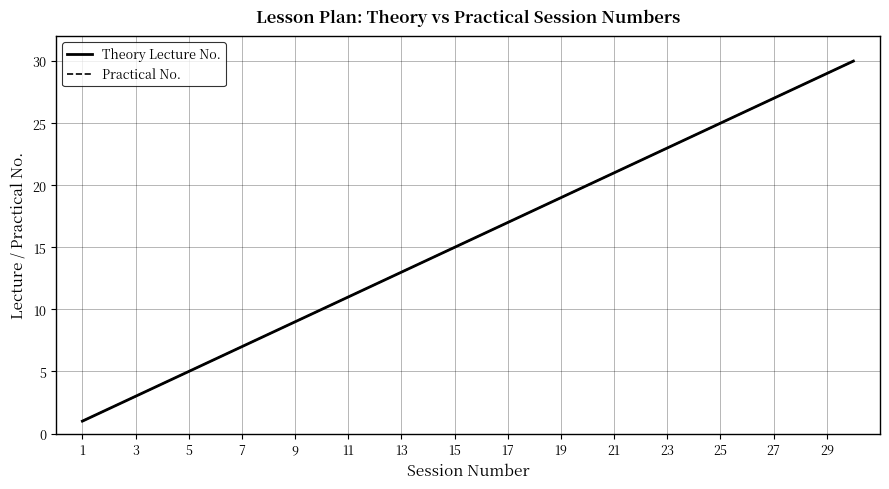

True or false: Practical No. and Theory Lecture No. intersect in this chart.

False